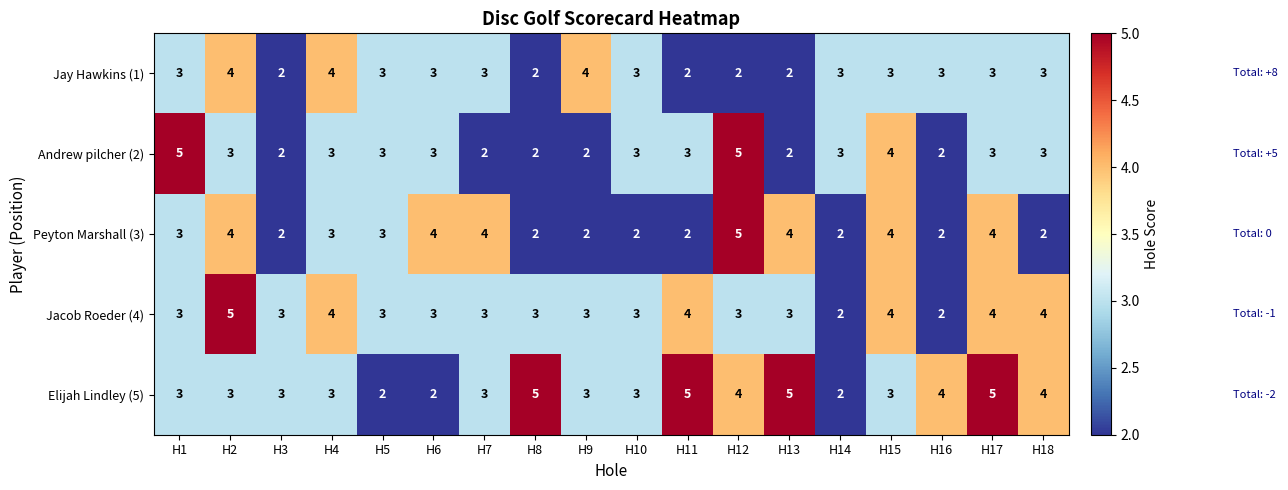

The value of Peyton Marshall (3) at H4 is 5. True or false?

False